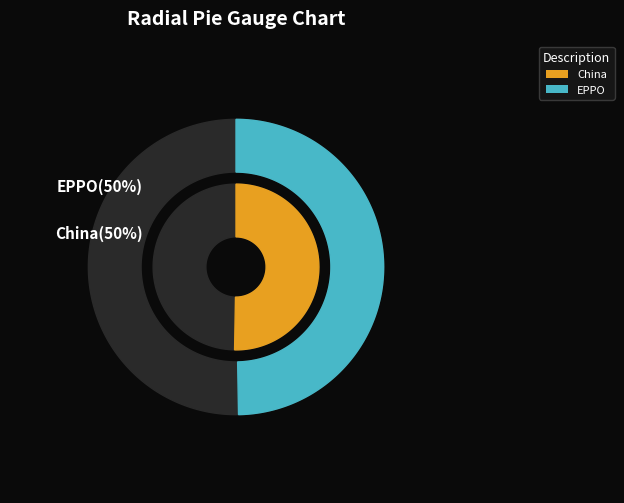

What is the total percentage of EPPO and China?

100.0%